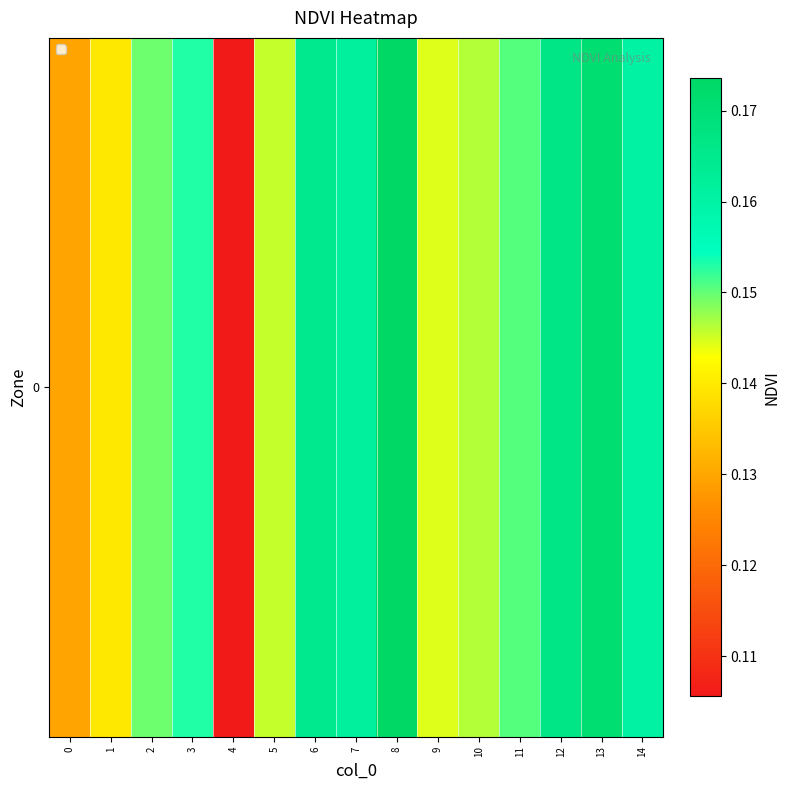

What is the difference between the maximum and minimum values?

0.1